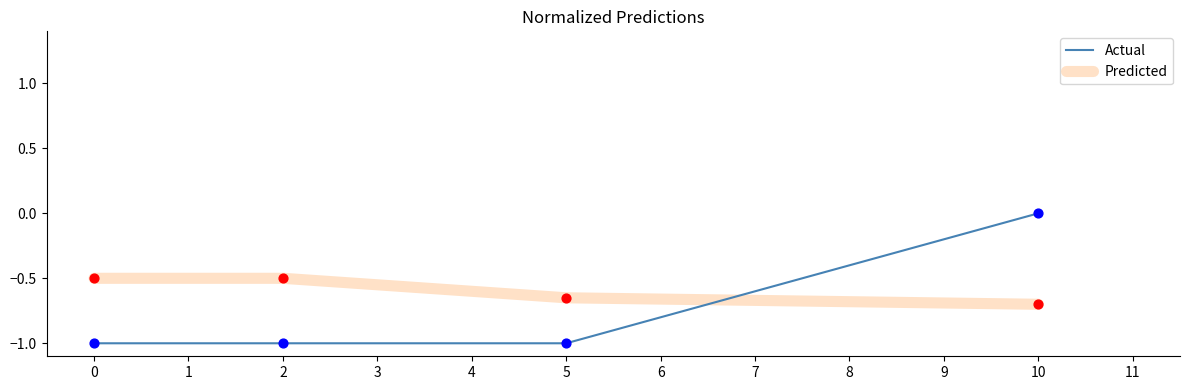

At which category is the sum across all series the highest?

10